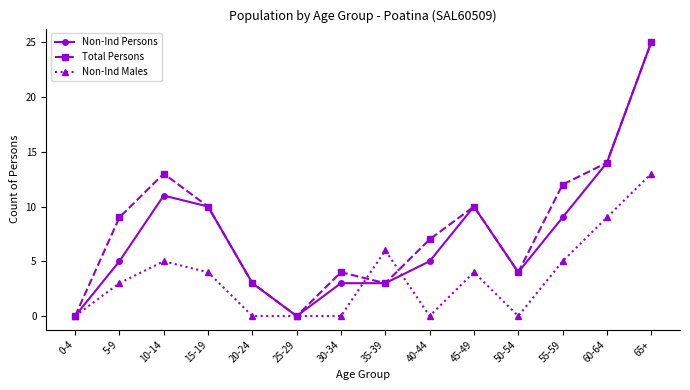

What are all the series names shown in the legend?

Non-Ind Persons, Total Persons, Non-Ind Males